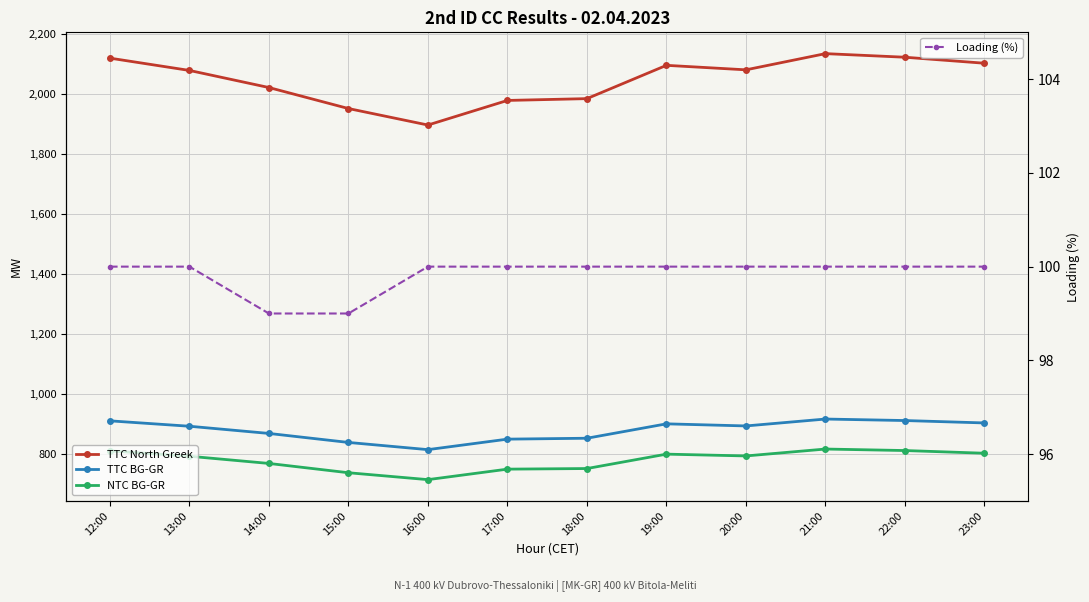

What is the average value of the Loading (%) series?

100